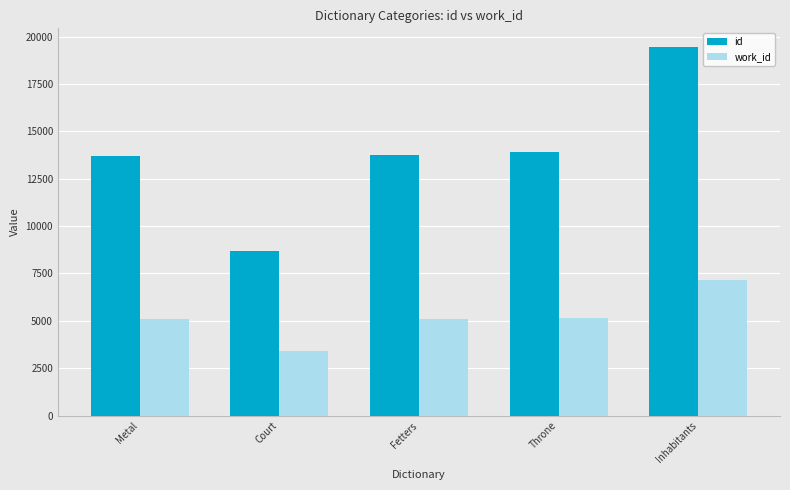

What is the minimum value shown in the chart?

3402